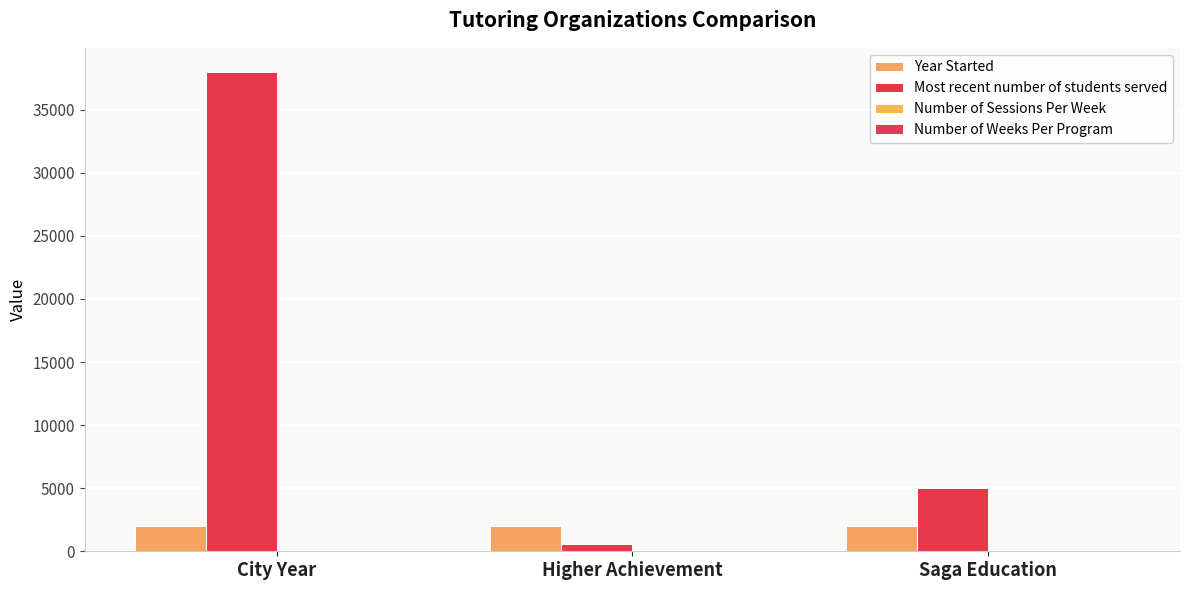

What is the maximum value for Number of Sessions Per Week?

5